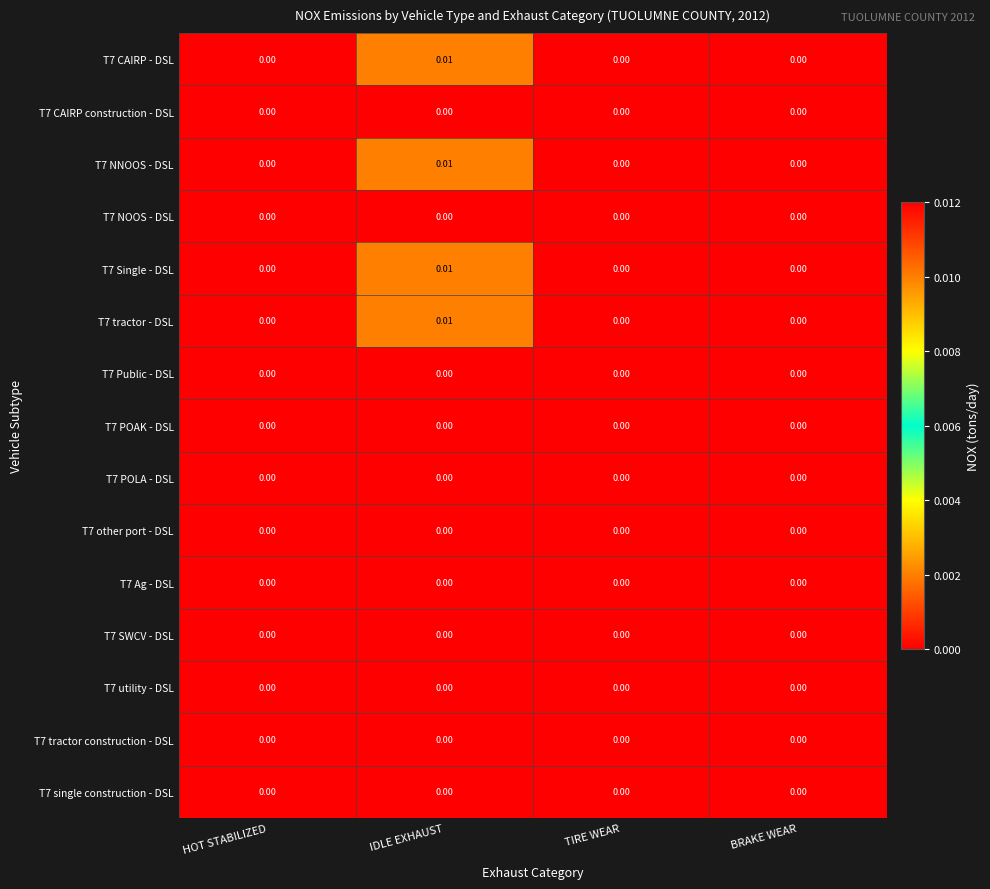

At which category is the sum across all series the highest?

IDLE EXHAUST